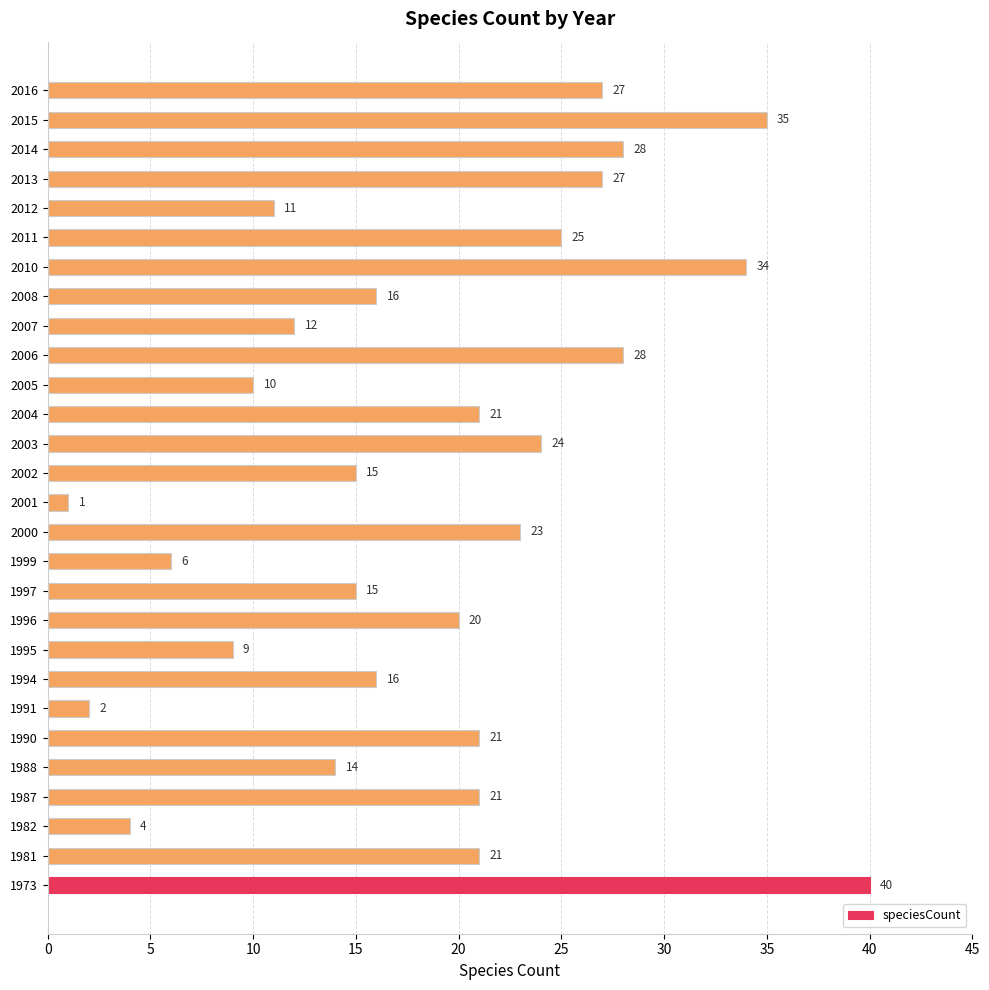

What is the greatest value displayed?

40